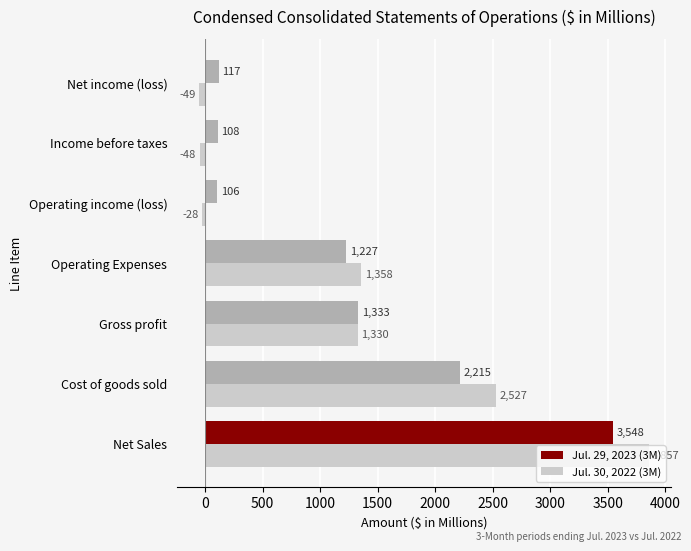

At which label is Jul. 30, 2022 (3M) closest to 1904?

Operating Expenses